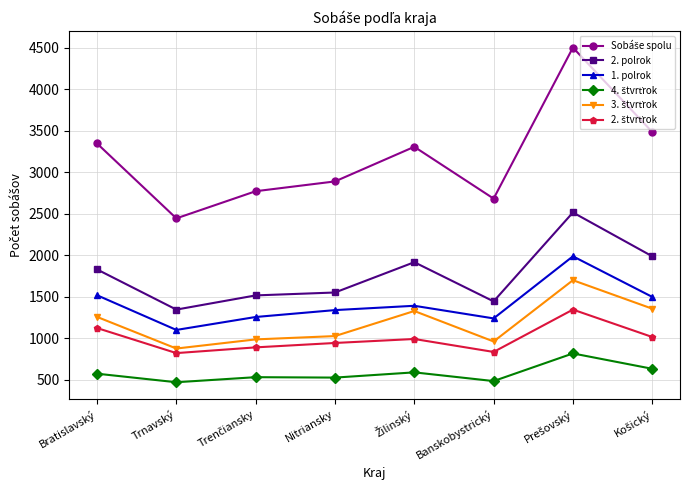

True or false: 2. polrok and 1. polrok intersect in this chart.

False